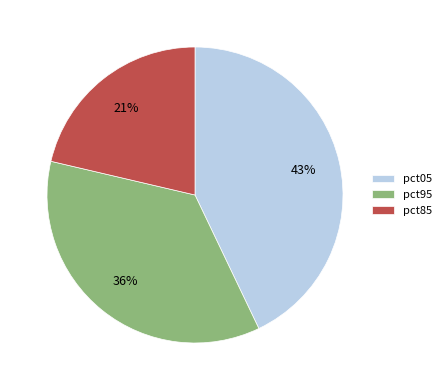

Do pct95 and pct85 together represent more than half of the pie?

Yes